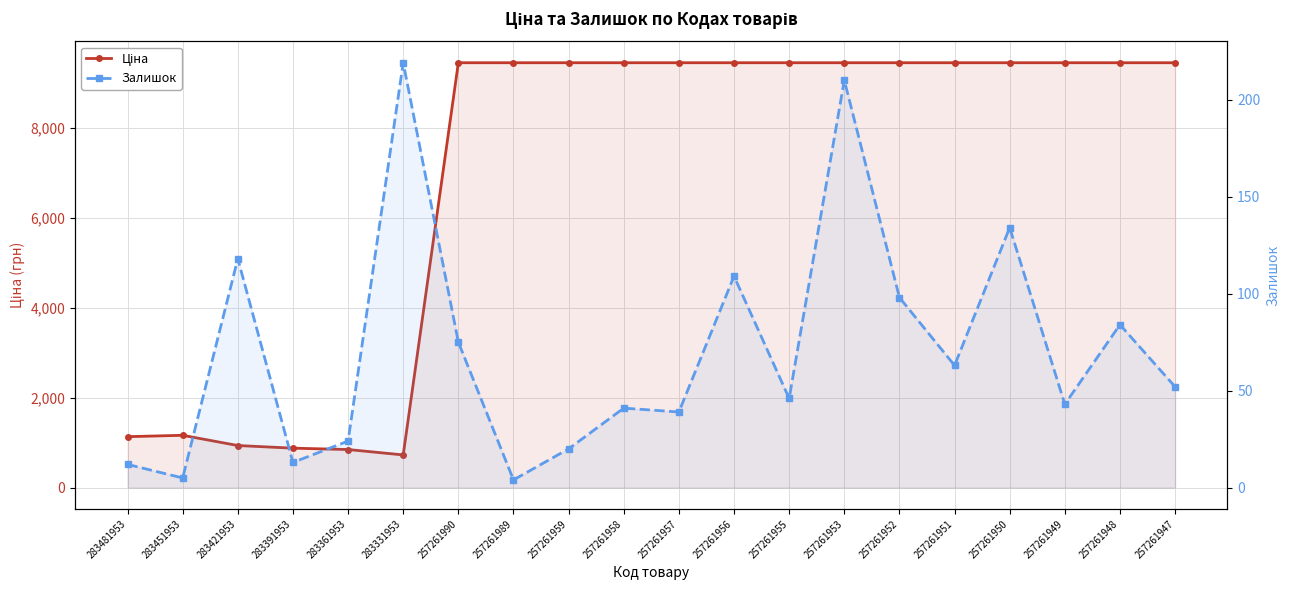

What are all the series names shown in the legend?

Ціна, Залишок